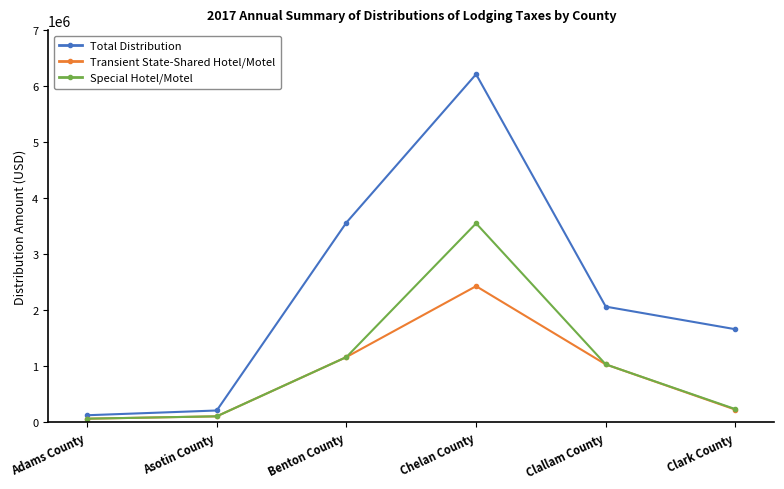

What is the value of the Total Distribution point at the 6th from the left?

1659106.5